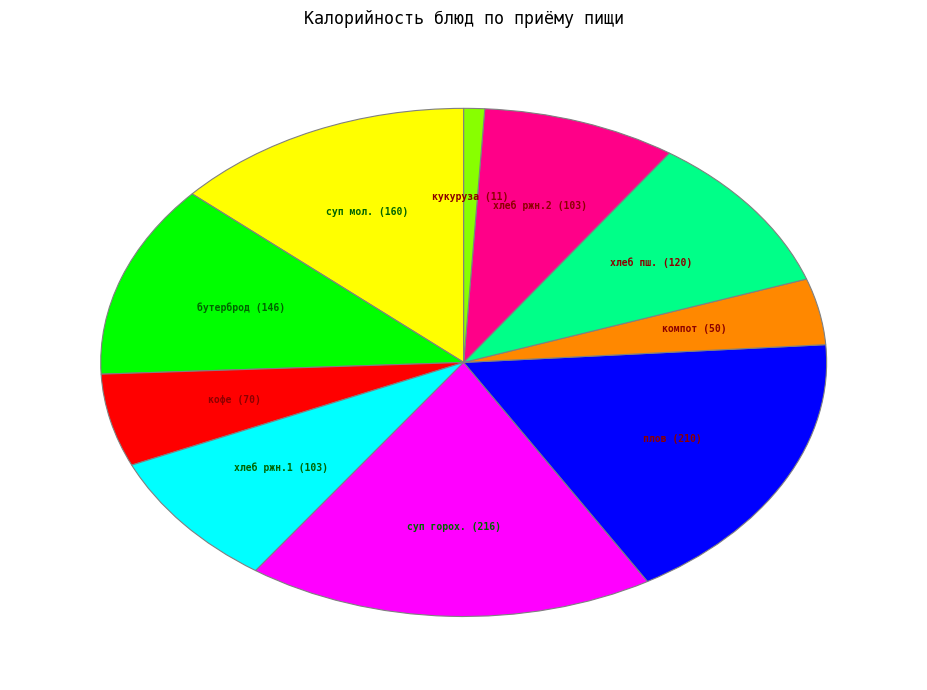

Is there any slice that represents more than half of the pie?

No